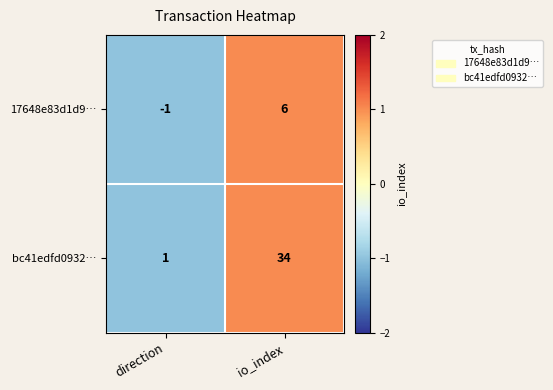

How many positive values does the 17648e83d1d9… series have?

1